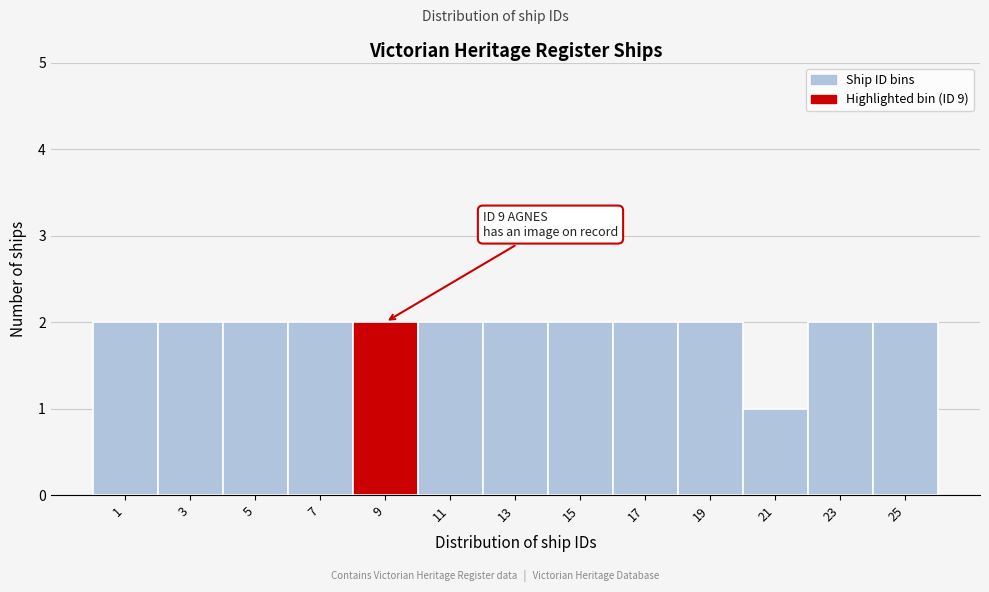

Reading right to left, list all the values displayed in this chart.

25=2	23=2	21=1	19=2	17=2	15=2	13=2	11=2	9=2	7=2	5=2	3=2	1=2